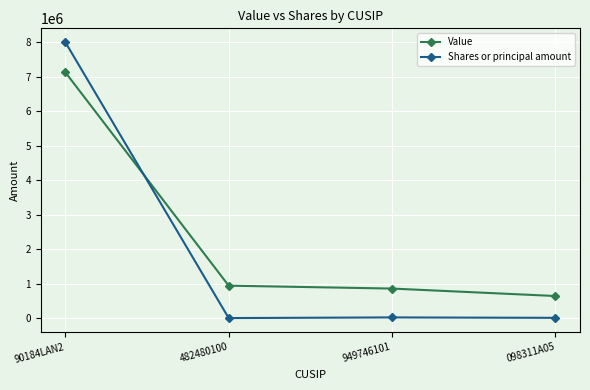

What is the highest value of the Value series?

7128000